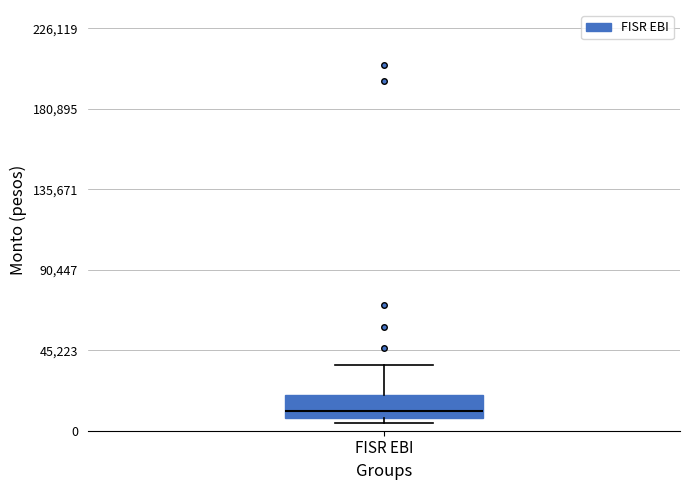

Read this box plot against the y-axis: the position of the median line, the range covered by the box, and the ends of both whiskers. The values are not printed on the chart, so give them approximately, as read against the axis.

median 10000, box 5000 to 20000, whiskers 5000 (just below the box's lower edge) to 35000